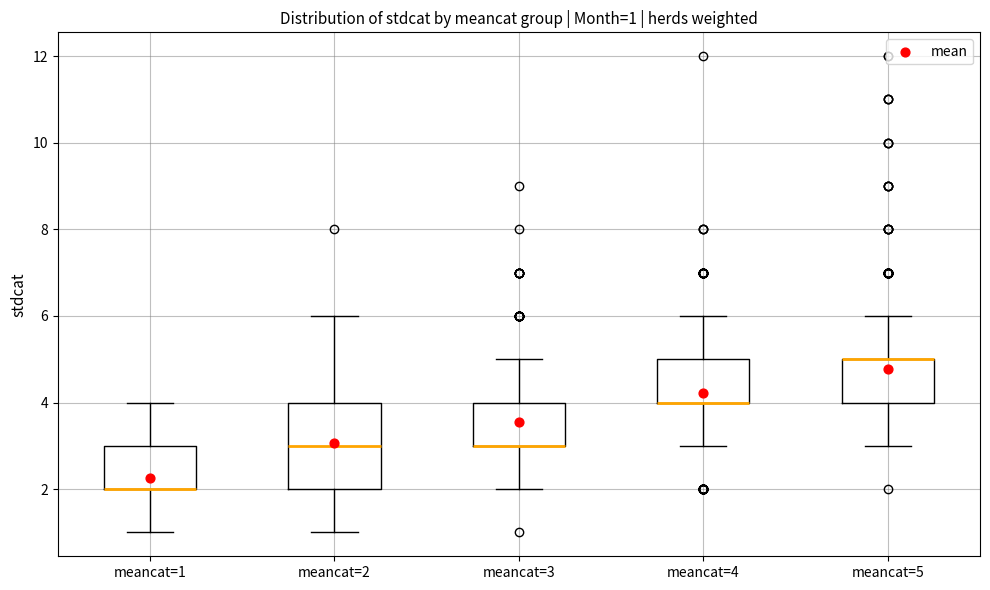

Comparing the boxes themselves (not the whiskers), which one is the tallest?

meancat=2